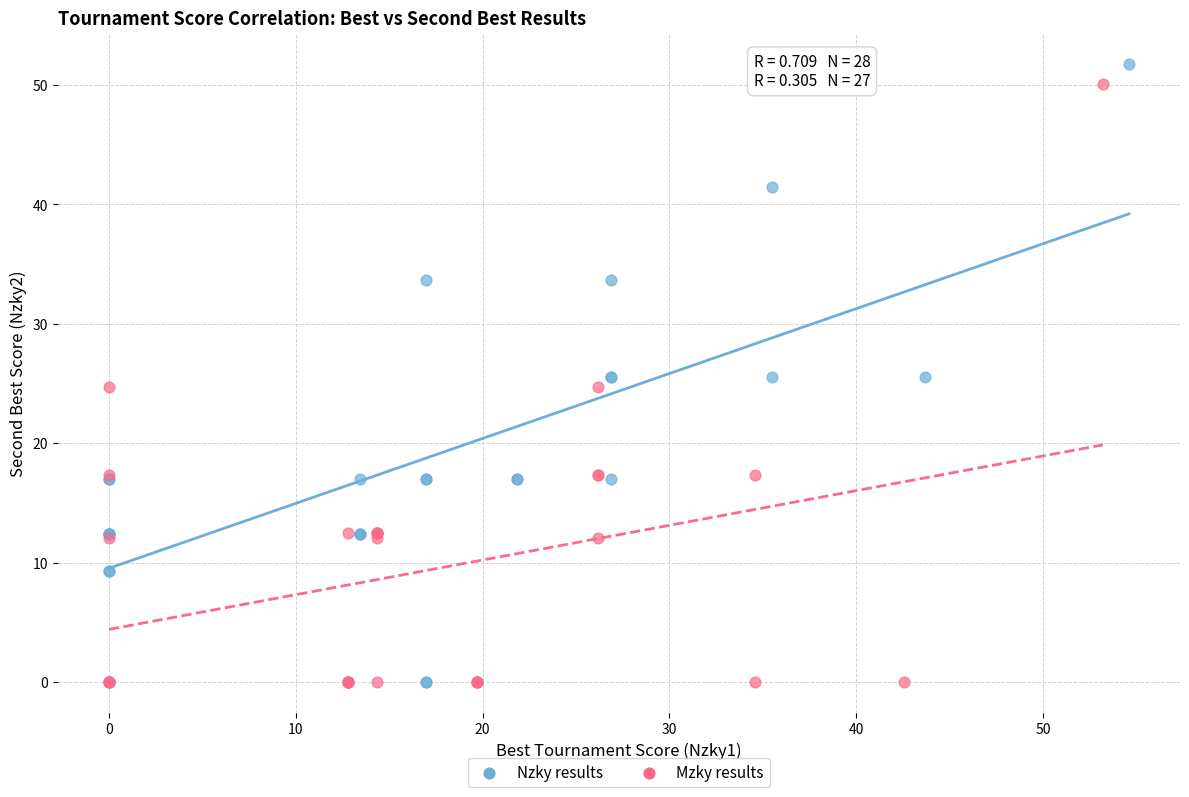

What are all the series names shown in the legend?

Nzky results, Mzky results